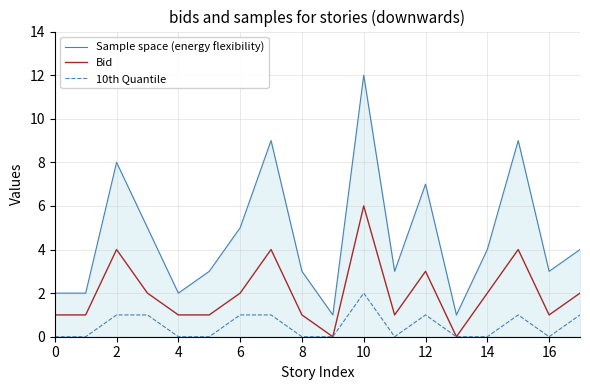

What is the maximum value shown in the chart?

12